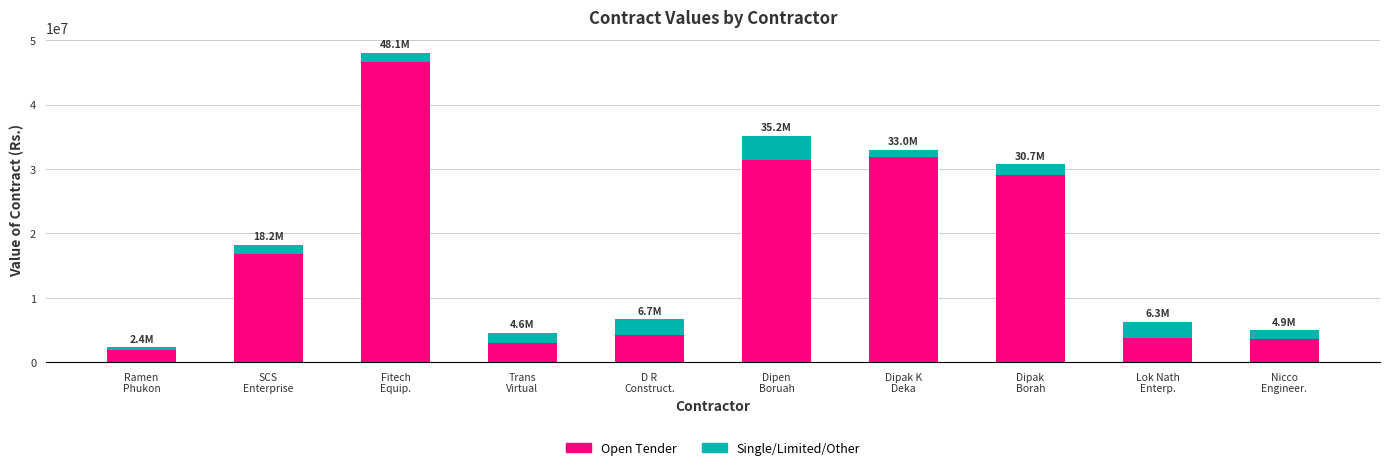

What is the highest value of the Open Tender series?

46690000.0